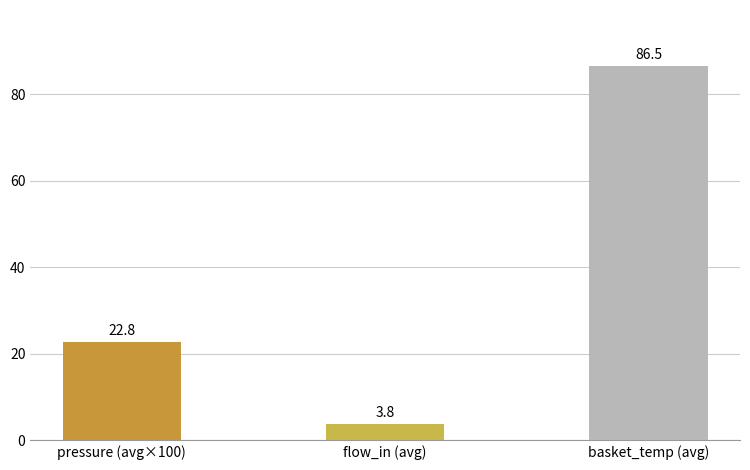

List the labels in order of value, smallest first.

flow_in (avg), pressure (avg×100), basket_temp (avg)